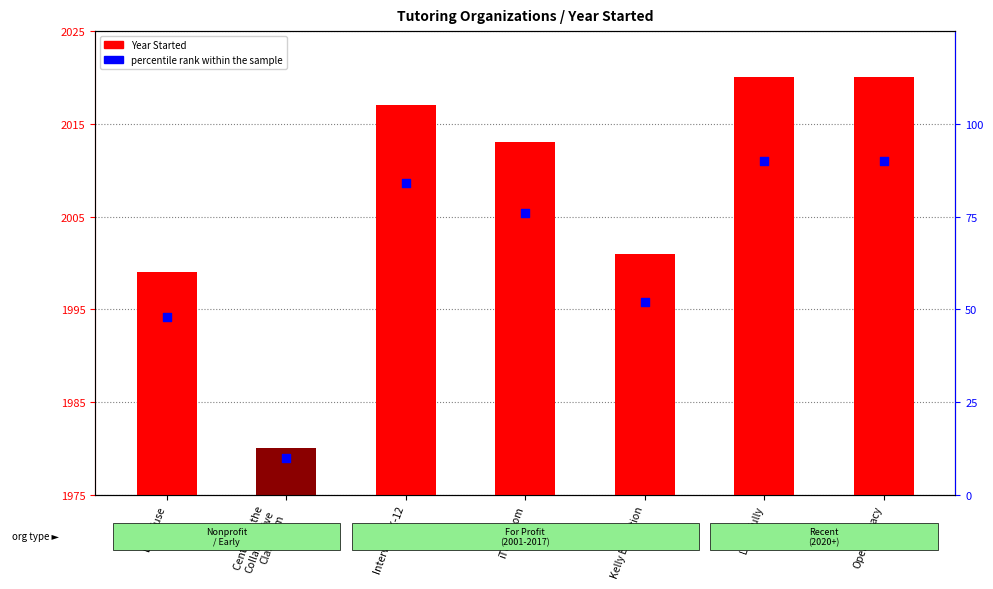

Is the value of Year Started at OpenLiteracy greater than the value of percentile rank within the sample at Brainfuse?

Yes